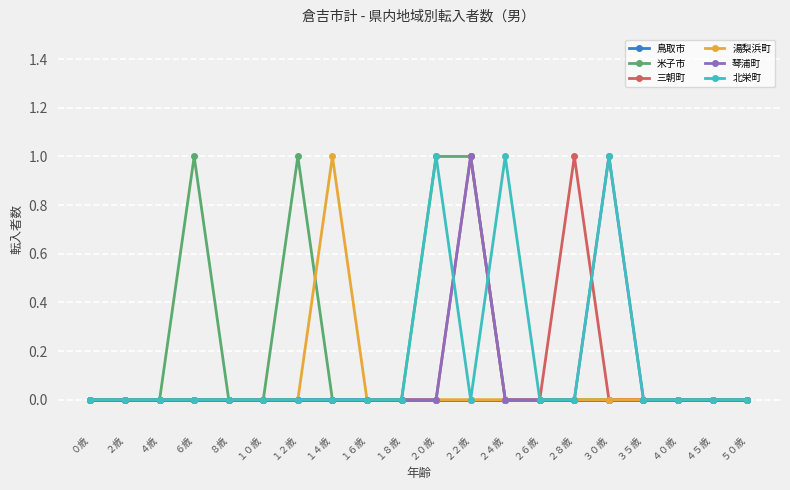

Is it true that 米子市 equals -1 at ３５歳?

False